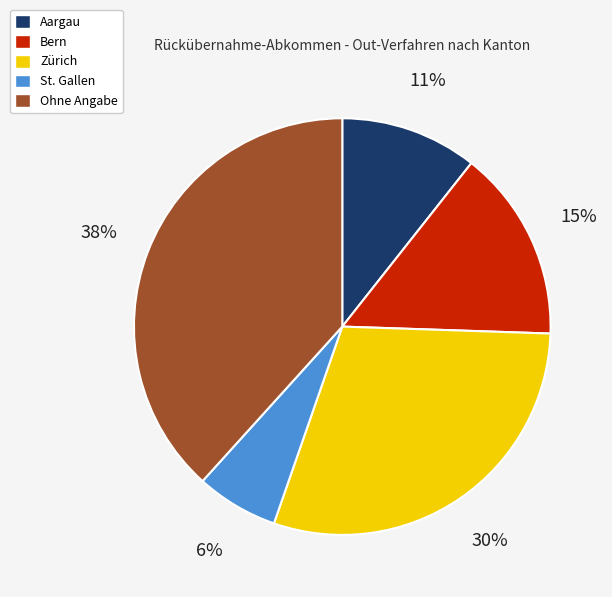

How many slices are in this pie chart?

5